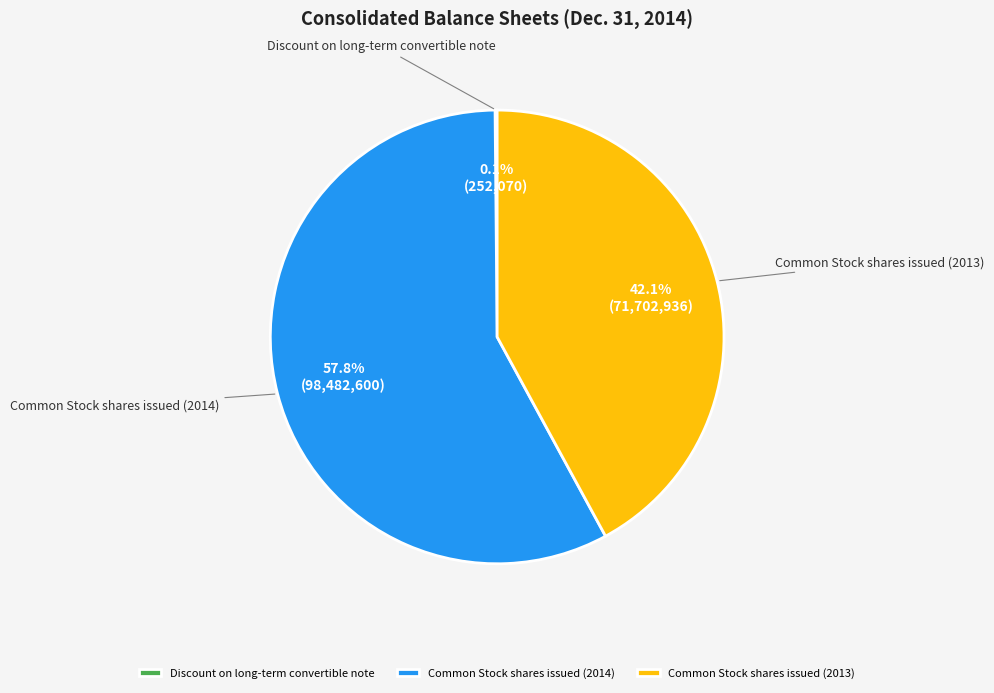

Combined, do Common Stock shares issued (2014) and Common Stock shares issued (2013) account for over 50%?

Yes